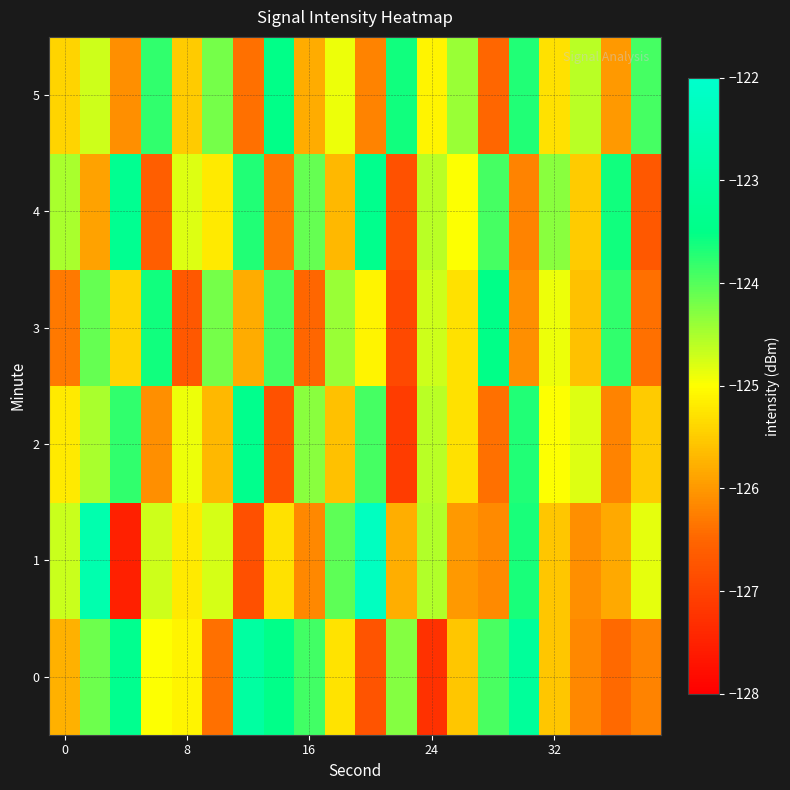

Count the number of data series in this chart.

6